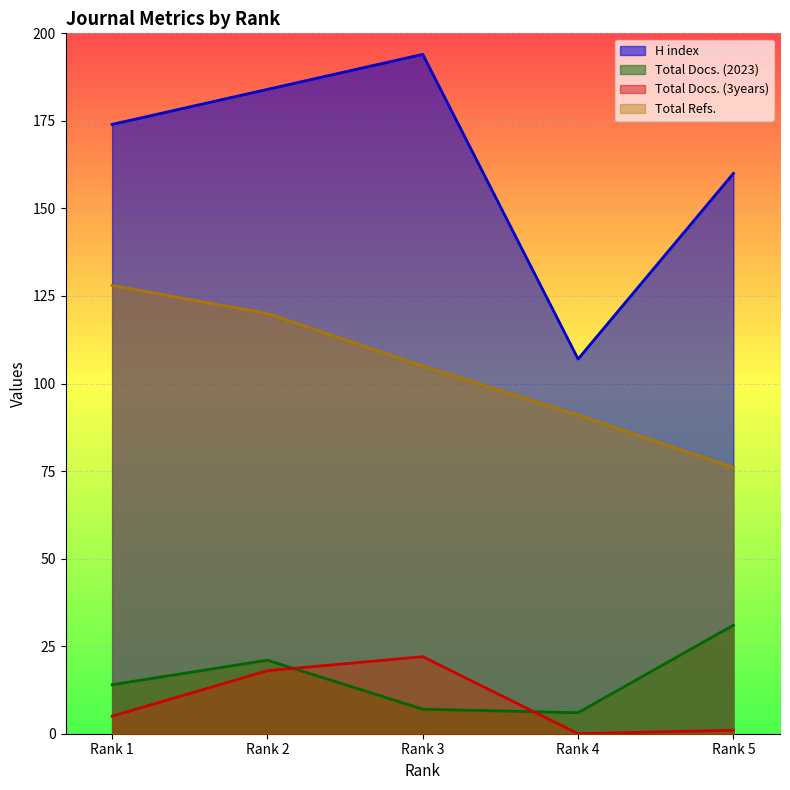

Is the value of Total Docs. (2023) at Rank 3 greater than the value of Total Refs. at Rank 1?

No